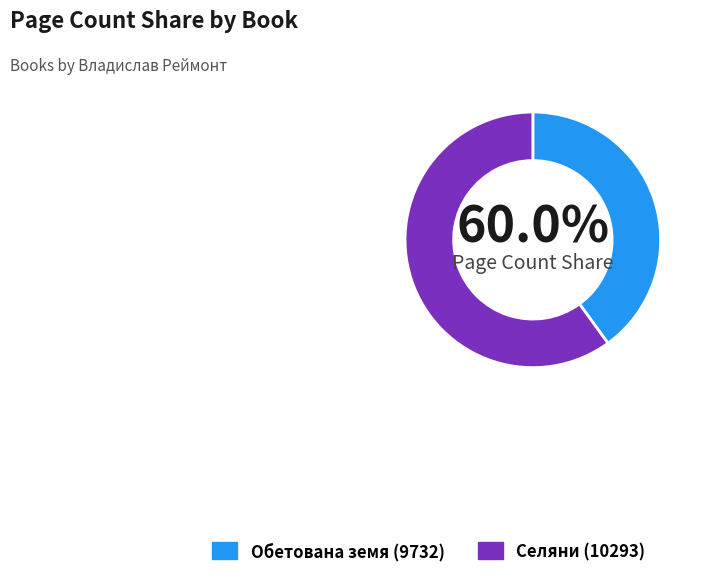

True or false: 10293 accounts for 55% of the total.

False